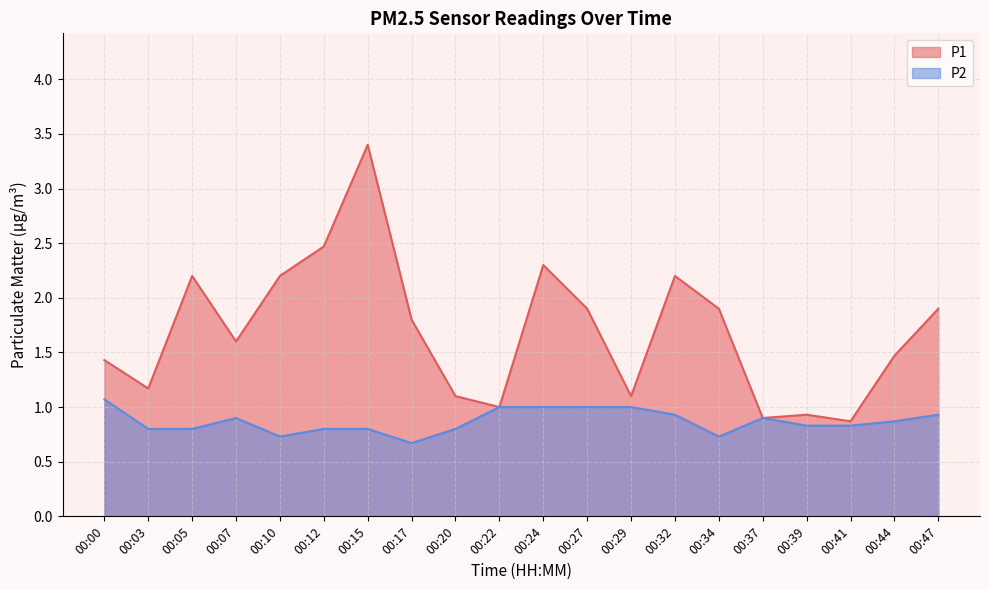

Rank the series by their maximum value, from lowest to highest.

P2, P1